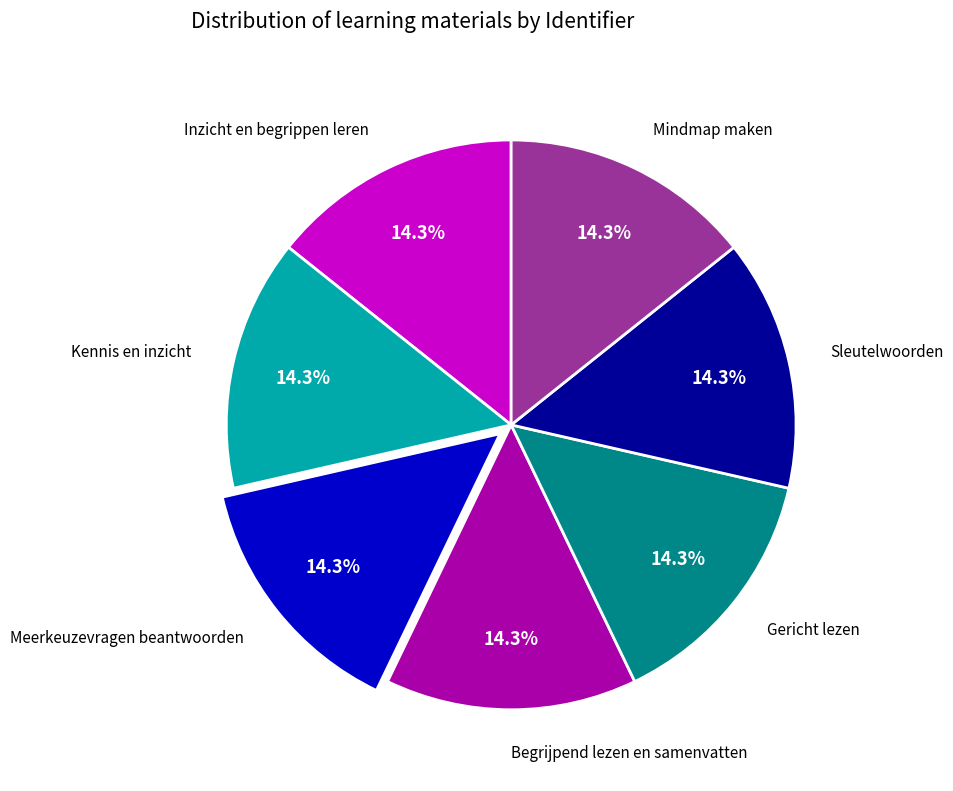

What percentage is NOT represented by Inzicht en begrippen leren?

85.7%